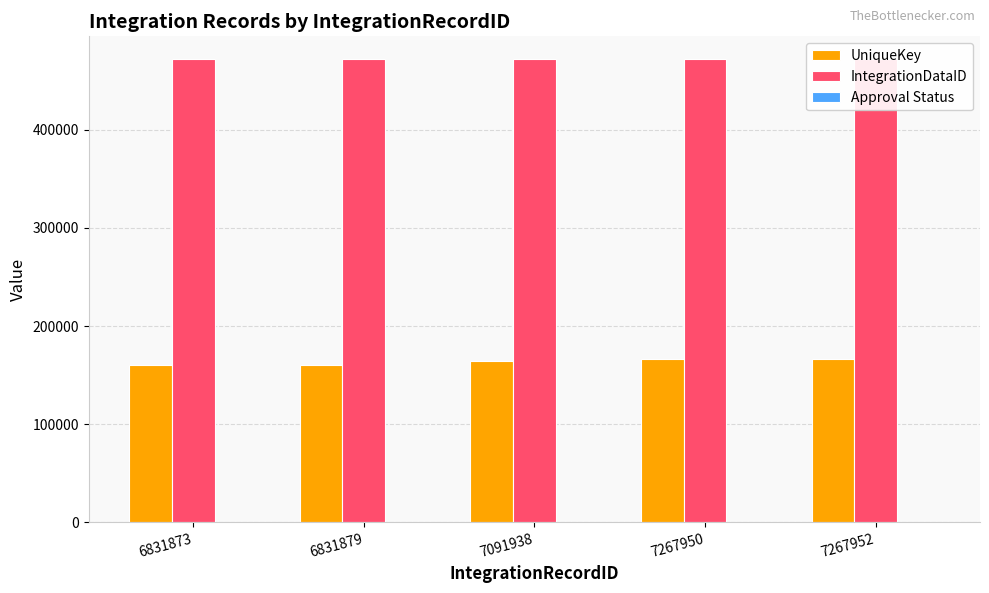

At 6831873, list the series in order from smallest to largest.

Approval Status, UniqueKey, IntegrationDataID